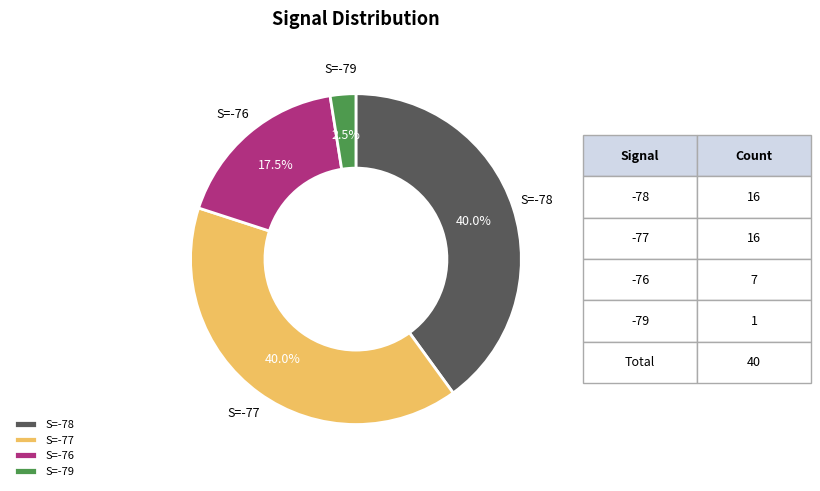

Does any single category account for the majority?

No